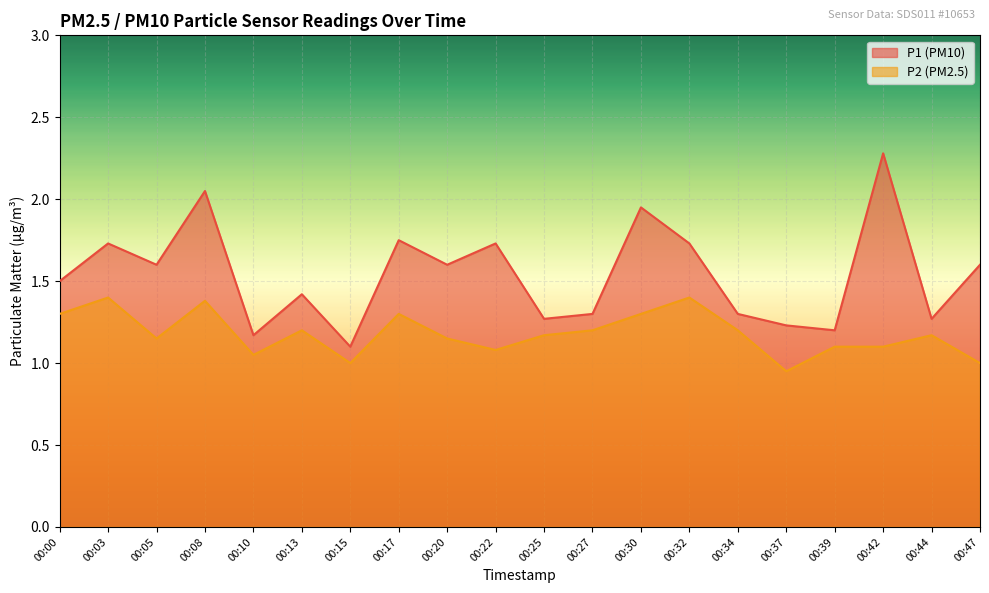

At which category is the sum across all series the highest?

00:08